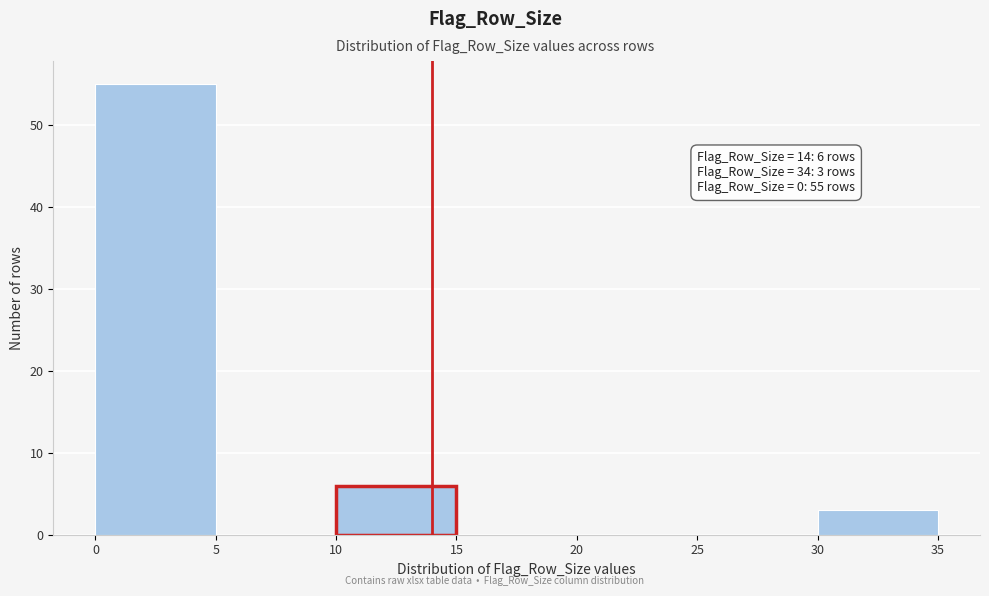

Which range on the x-axis has the tallest bar?

0 to 5